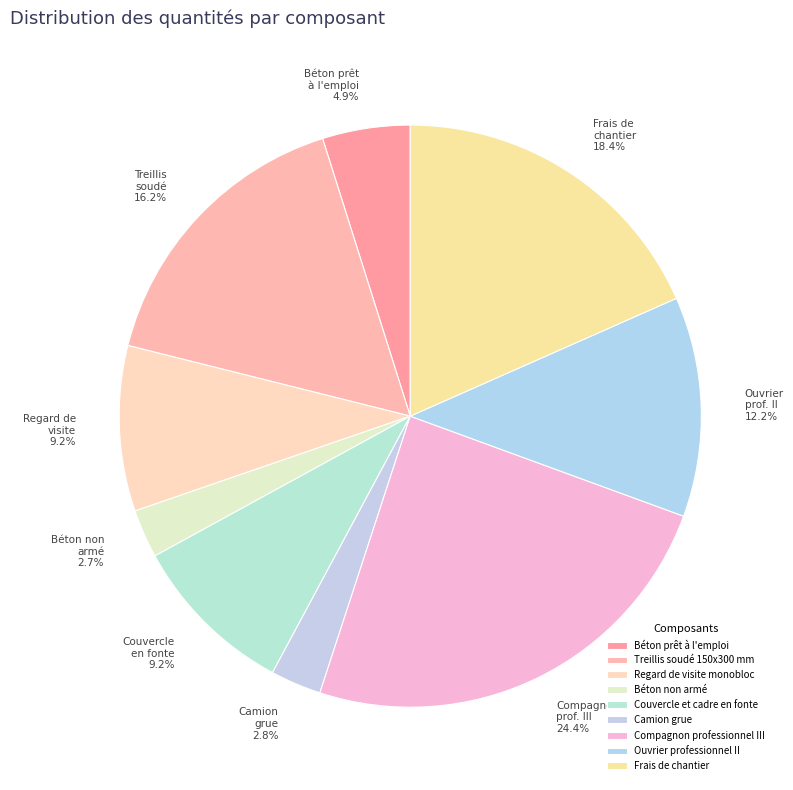

Combined, do Compagnon professionnel III and Frais de chantier account for over 50%?

No